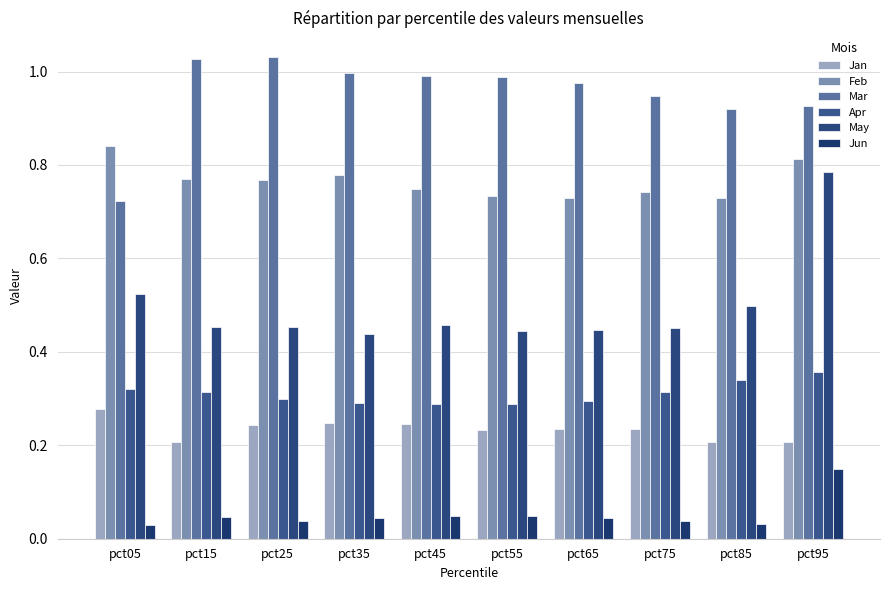

What is the total value across all series at pct05?

2.7